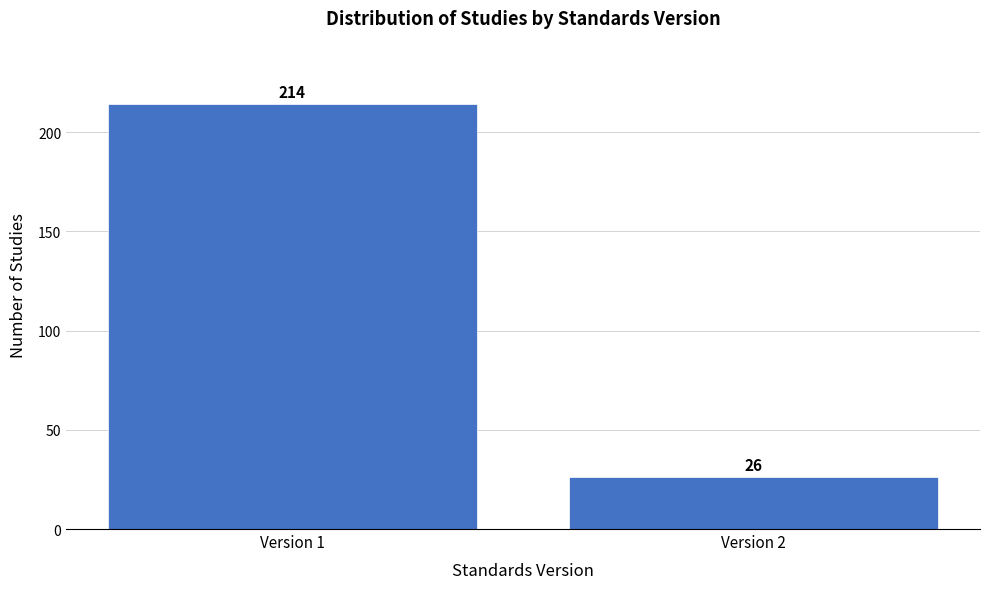

Reading left to right, extract all data points from this chart.

Version 1=214	Version 2=26